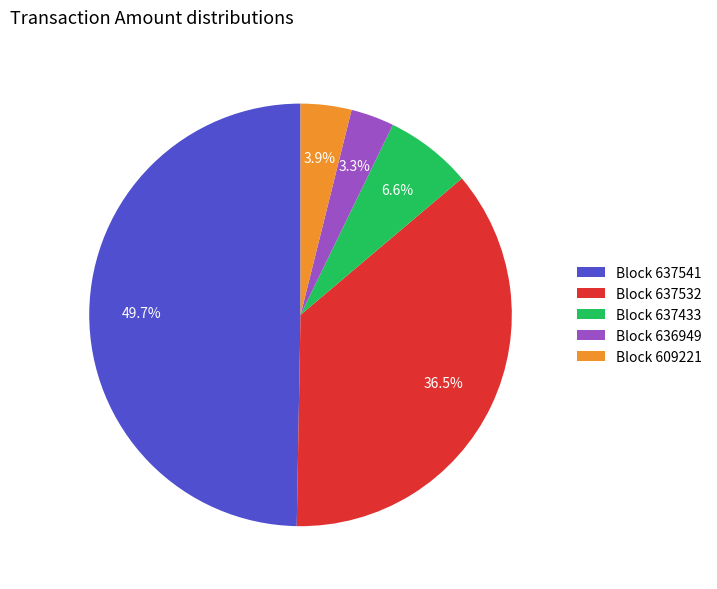

Does Block 637532 account for over 50% of the chart?

No